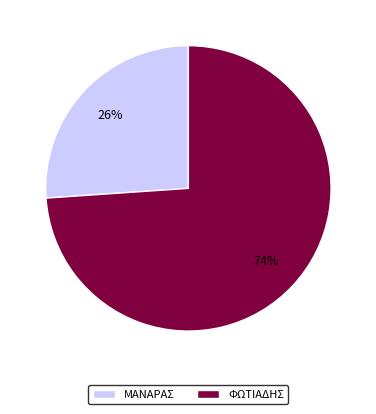

Between ΜΑΝΑΡΑΣ and ΦΩΤΙΑΔΗΣ, which is larger?

ΦΩΤΙΑΔΗΣ